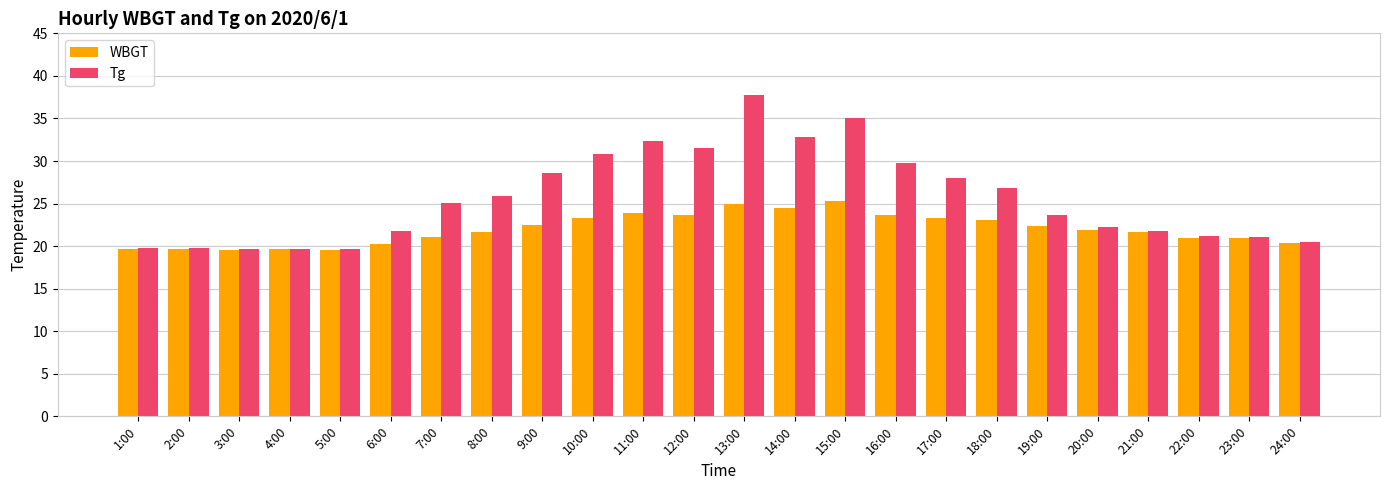

Which series has the largest total across all categories?

Tg